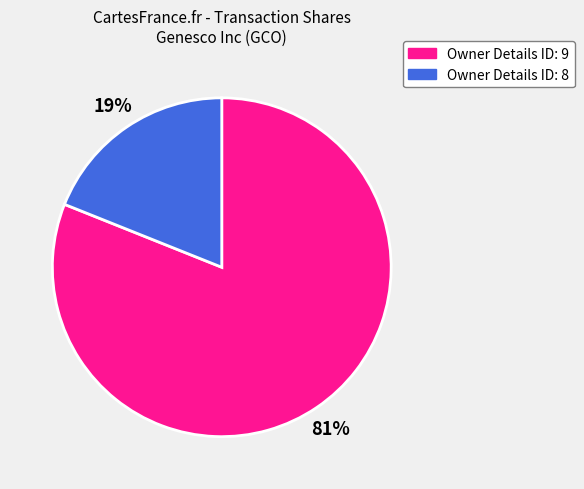

Count the number of slices in the pie.

2